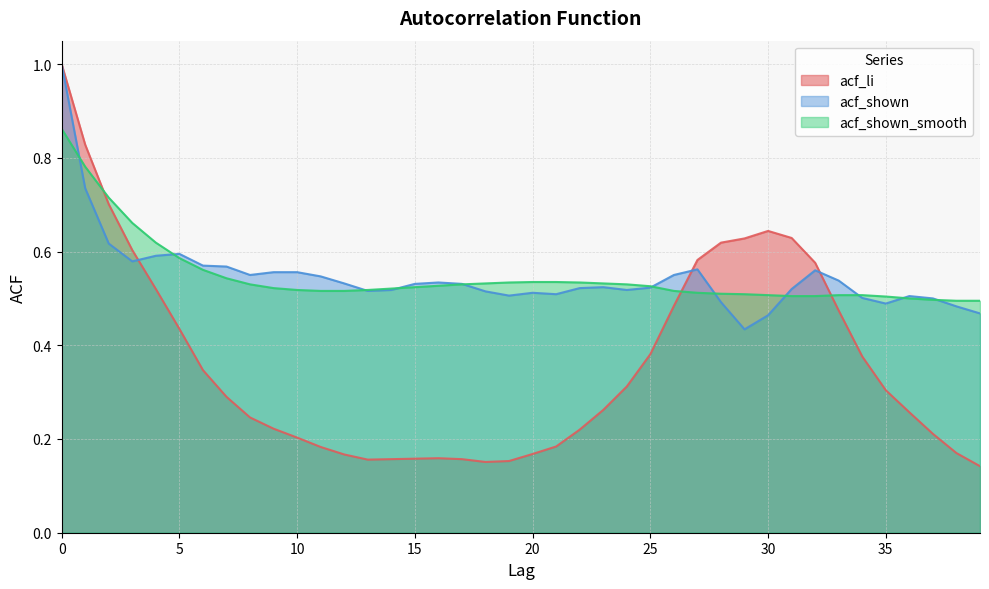

Between 10 and 20, which series saw the biggest shift?

acf_shown